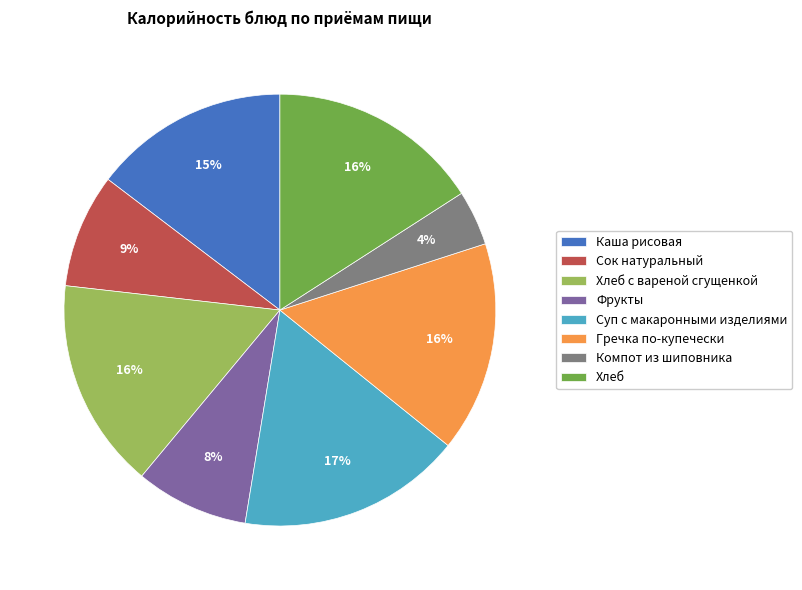

Is Компот из шиповника the majority of the pie?

No